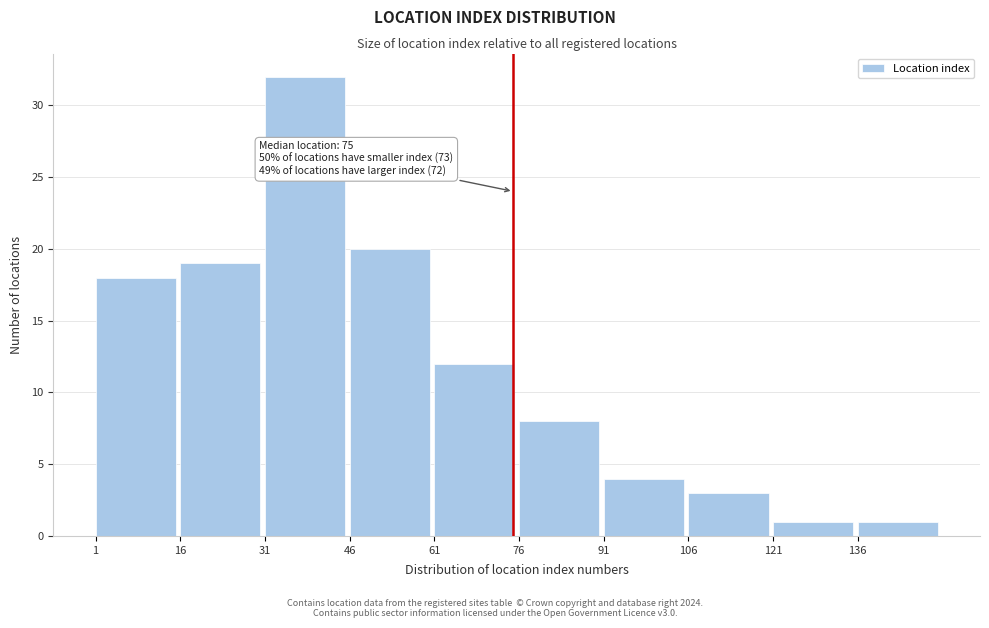

Reading left to right, what are all the values shown in this chart?

18	19	32	20	12	8	4	3	1	1